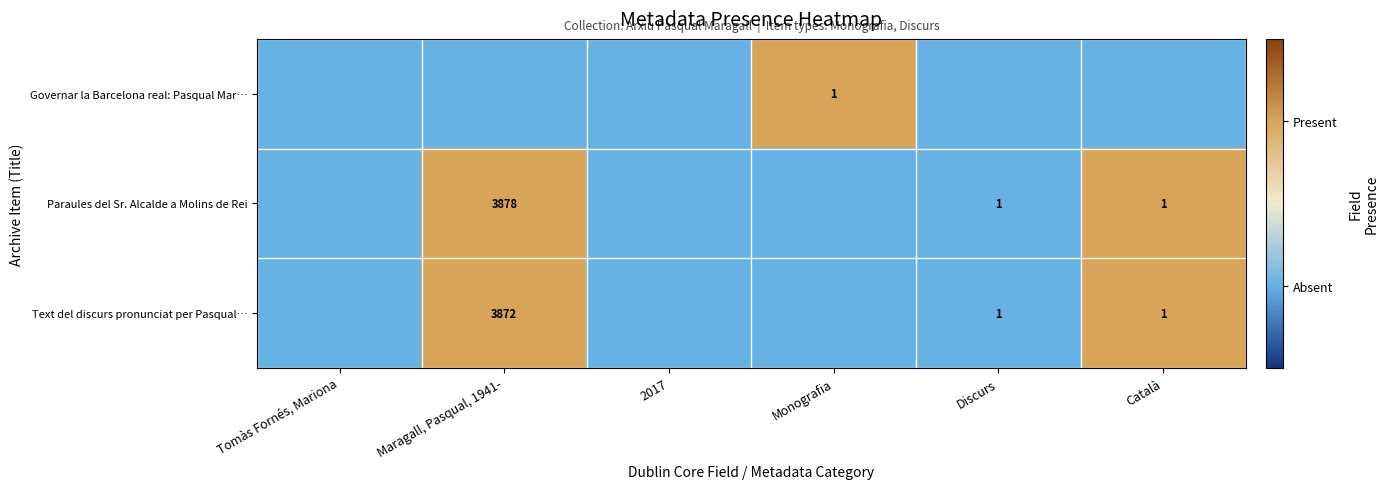

True or false: Text del discurs pronunciat per Pasqual… has a value of 1 at Català.

True